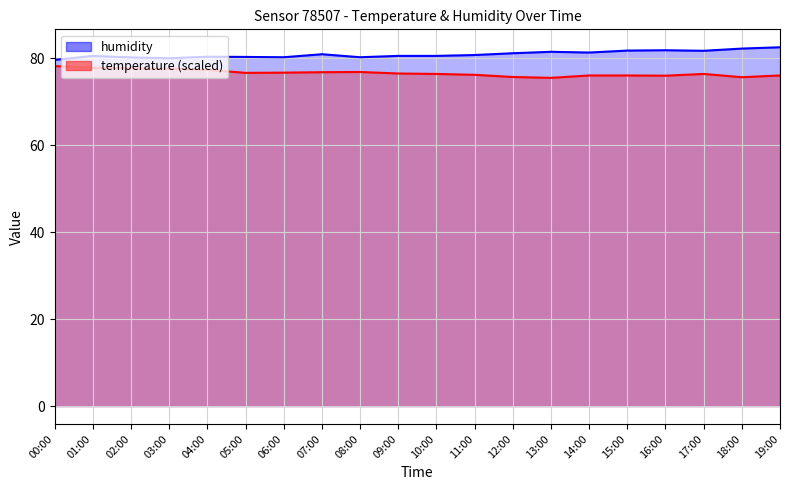

Is it true that humidity equals 121.7 at 05:00?

False